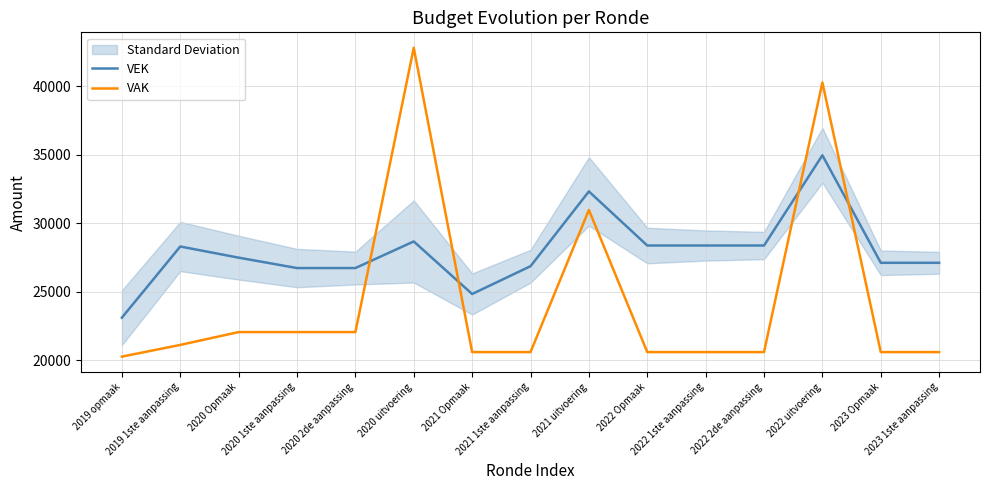

Reading left to right, extract all data points from this chart.

VEK: 2019 opmaak=23110	2019 1ste aanpassing=28303	2020 Opmaak=27489	2020 1ste aanpassing=26730	2020 2de aanpassing=26730	2020 uitvoering=28672	2021 Opmaak=24837	2021 1ste aanpassing=26865	2021 uitvoering=32322	2022 Opmaak=28375	2022 1ste aanpassing=28375	2022 2de aanpassing=28375	2022 uitvoering=34960	2023 Opmaak=27114	2023 1ste aanpassing=27114
VAK: 2019 opmaak=20267	2019 1ste aanpassing=21121	2020 Opmaak=22058	2020 1ste aanpassing=22058	2020 2de aanpassing=22058	2020 uitvoering=42806	2021 Opmaak=20598	2021 1ste aanpassing=20598	2021 uitvoering=30970	2022 Opmaak=20598	2022 1ste aanpassing=20598	2022 2de aanpassing=20598	2022 uitvoering=40271	2023 Opmaak=20598	2023 1ste aanpassing=20598